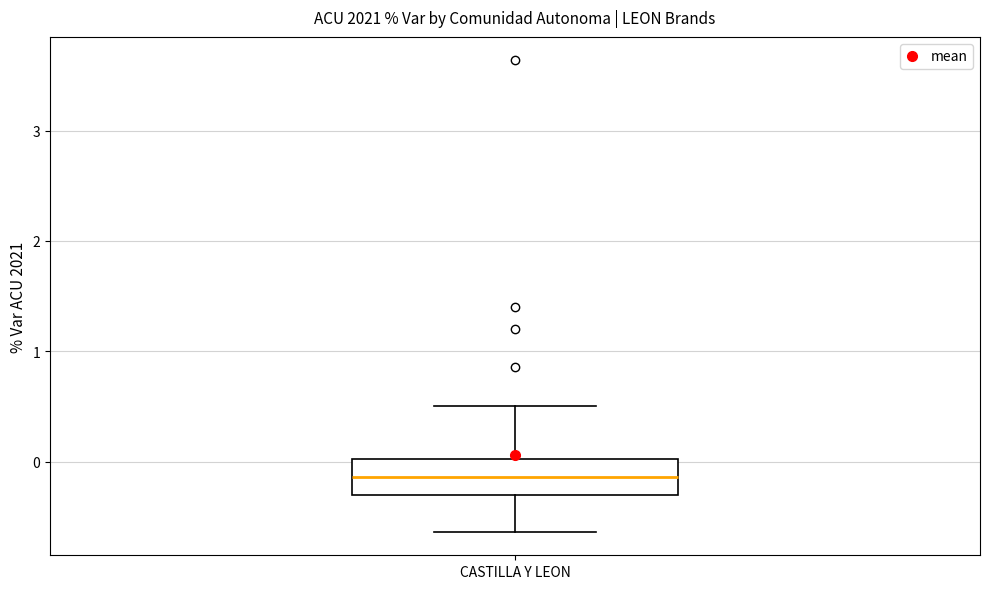

Where does the upper whisker of the box for CASTILLA Y LEON end on the y-axis? The values are not printed on the chart, so give them approximately, as read against the axis.

0.5